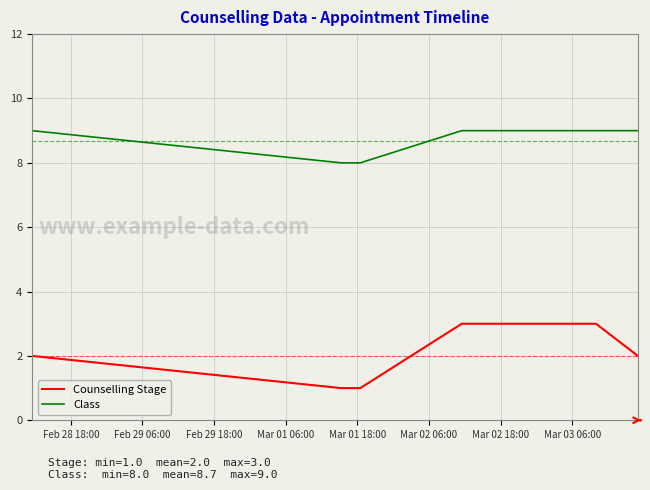

True or false: Counselling Stage and Class cross at least once.

False